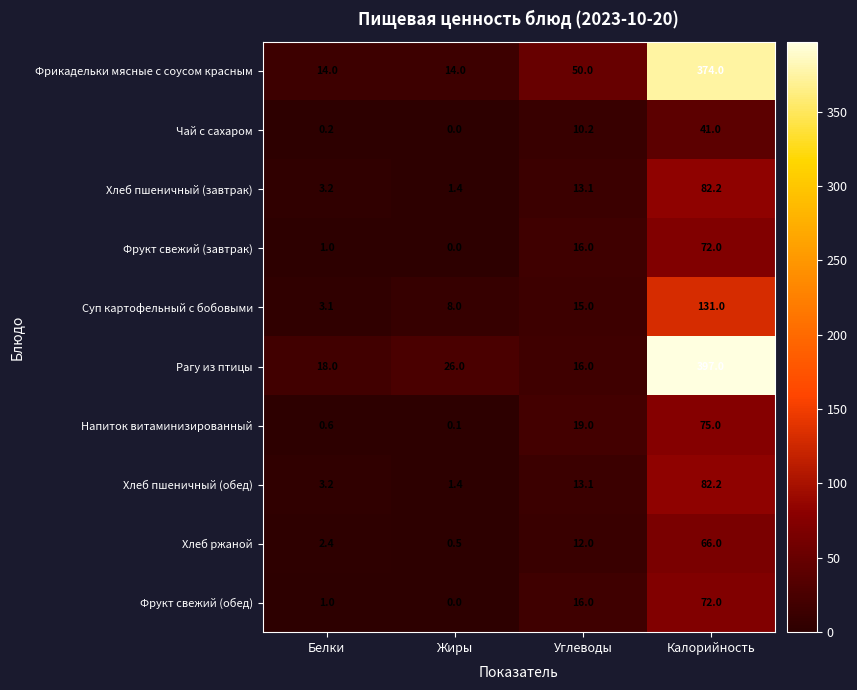

Which series has the largest range (max minus min)?

Рагу из птицы